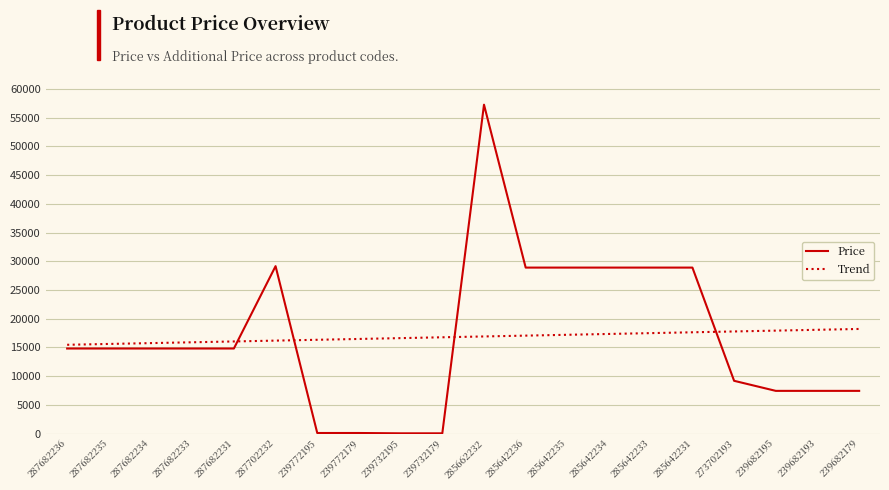

At which category is the sum across all series the highest?

285662232